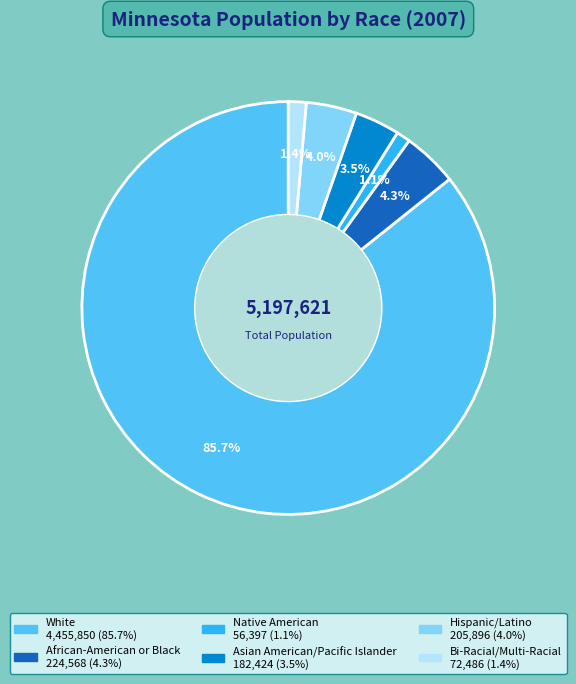

Combined, do Hispanic/Latino and White account for over 50%?

Yes